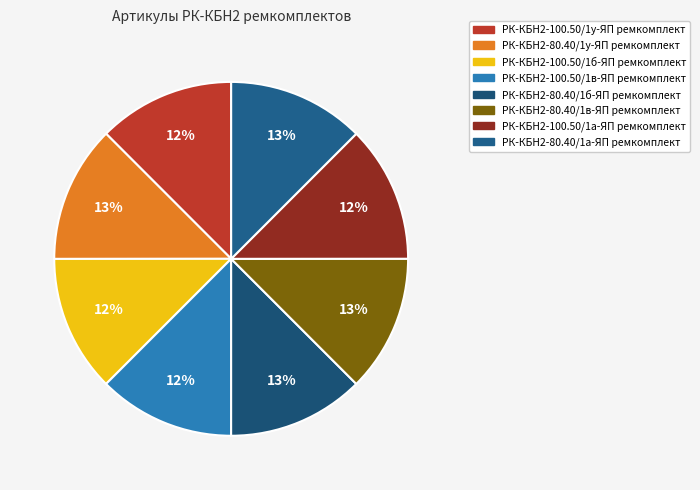

How many segments does this pie chart have?

8